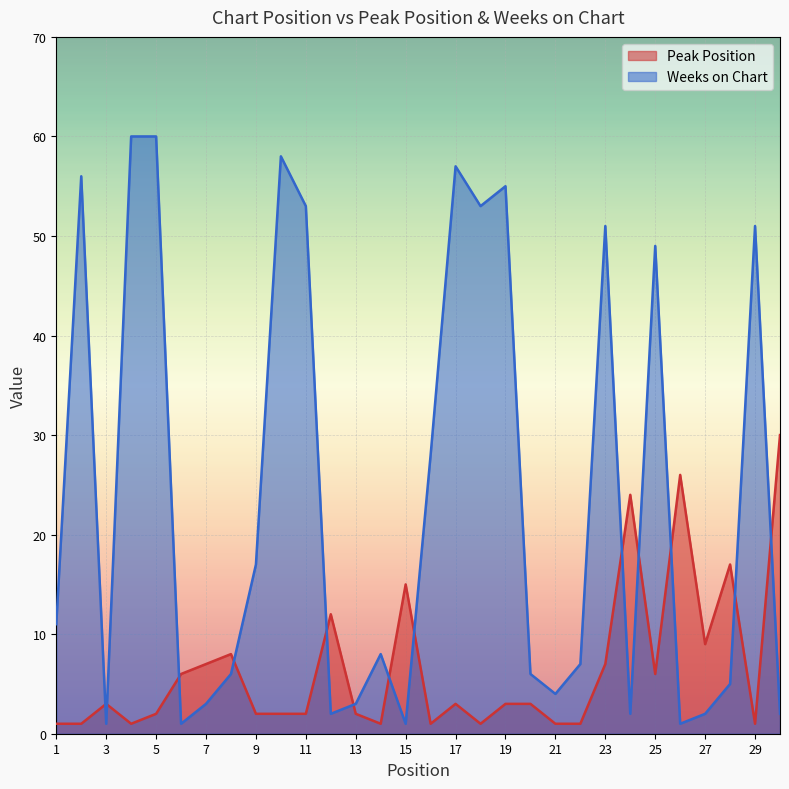

Reading left to right, what are all the values shown in this chart?

Peak Position: 1=1	2=1	3=3	4=1	5=2	6=6	7=7	8=8	9=2	10=2	11=2	12=12	13=2	14=1	15=15	16=1	17=3	18=1	19=3	20=3	21=1	22=1	23=7	24=24	25=6	26=26	27=9	28=17	29=1	30=30
Weeks on Chart: 1=11	2=56	3=1	4=60	5=60	6=1	7=3	8=6	9=17	10=58	11=53	12=2	13=3	14=8	15=1	16=28	17=57	18=53	19=55	20=6	21=4	22=7	23=51	24=2	25=49	26=1	27=2	28=5	29=51	30=2